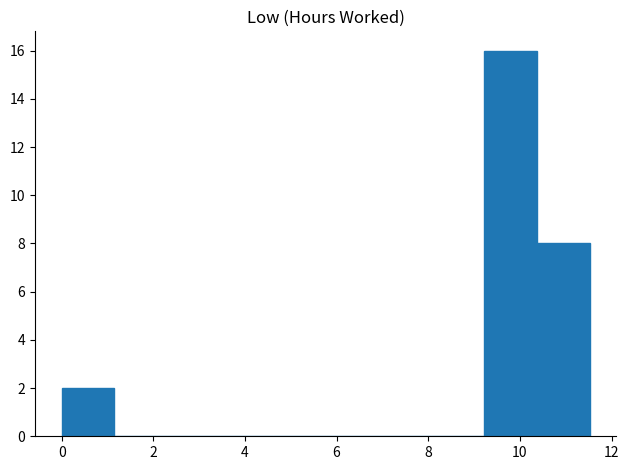

Reading left to right, transcribe this chart: for each bar, give the range it covers on the x-axis and its height. Neither the bar edges nor the heights are printed on the chart, so give them approximately, as read against the axes.

0.0 to 1.2: 2
1.2 to 2.4: 0
2.4 to 3.4: 0
3.4 to 4.6: 0
4.6 to 5.8: 0
5.8 to 7.0: 0
7.0 to 8.0: 0
8.0 to 9.2: 0
9.2 to 10.4: 16
10.4 to 11.6: 8